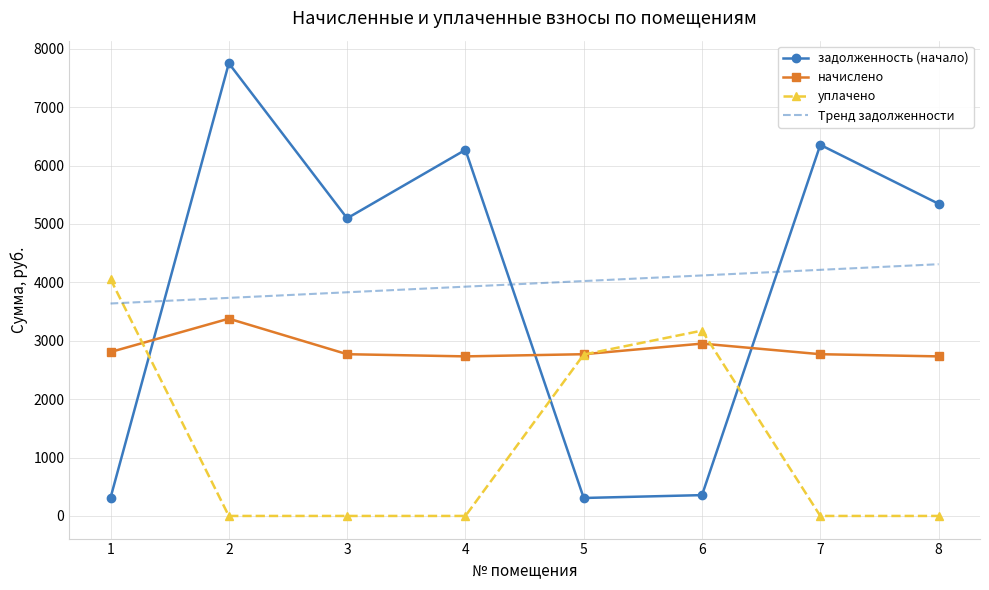

Between 2 and 6, which series saw the biggest shift?

задолженность (начало)